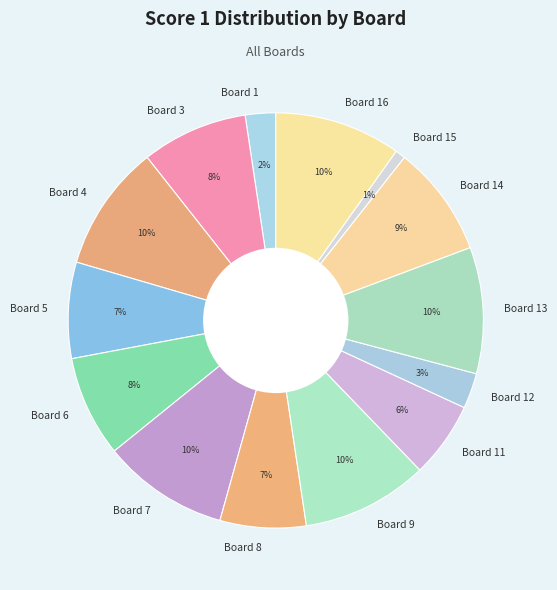

To the nearest percent, what percentage of the pie is Board 15?

1%